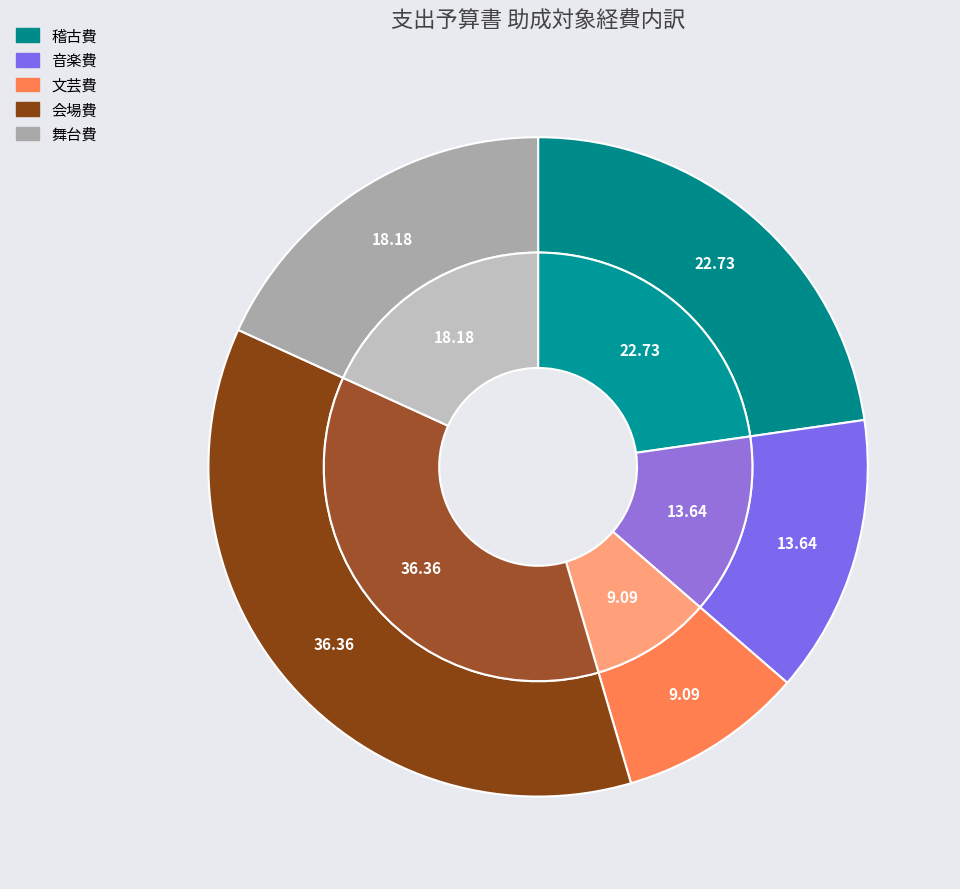

What is the largest slice in the pie chart?

会場費